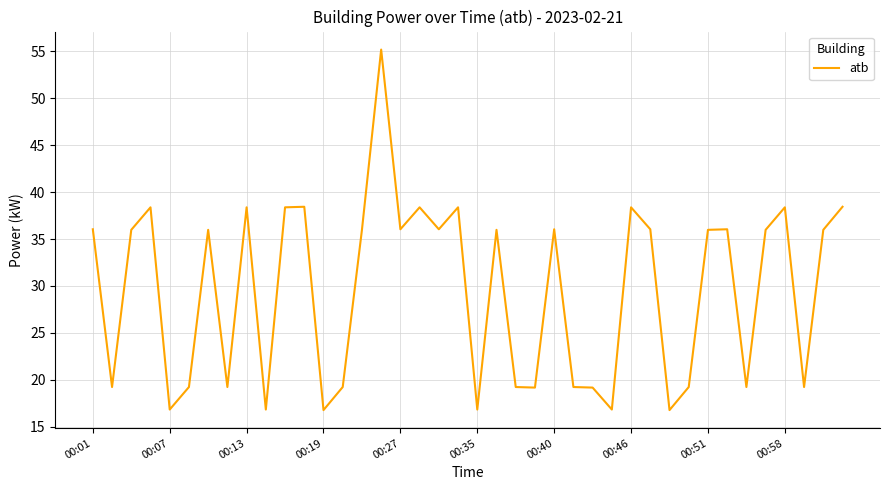

How many values exceed 35?

23